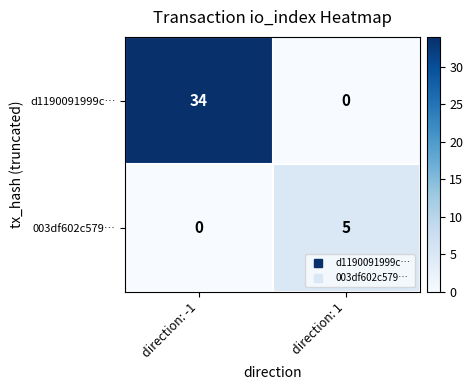

Where is 003df602c579… nearest to the value 2?

direction: -1